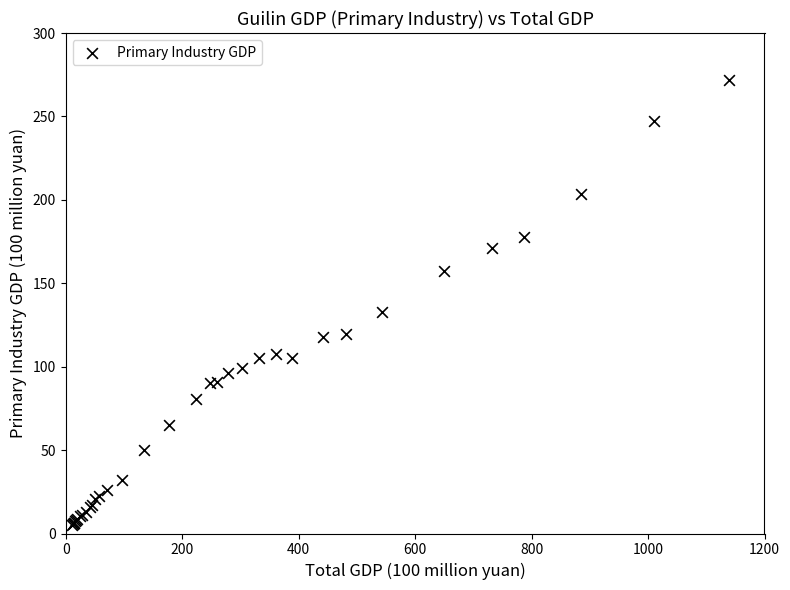

What Y value in the scatter plot is closest to 138?

132.8